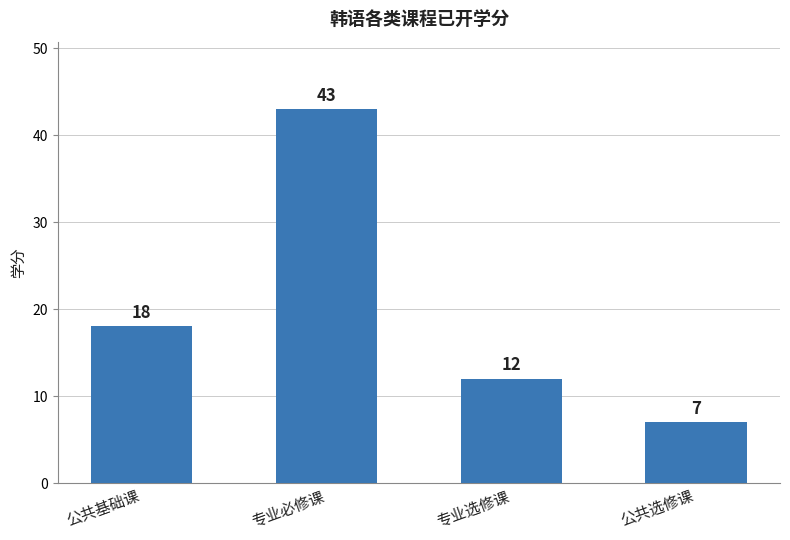

Count the values in the range 12 to 43.

3